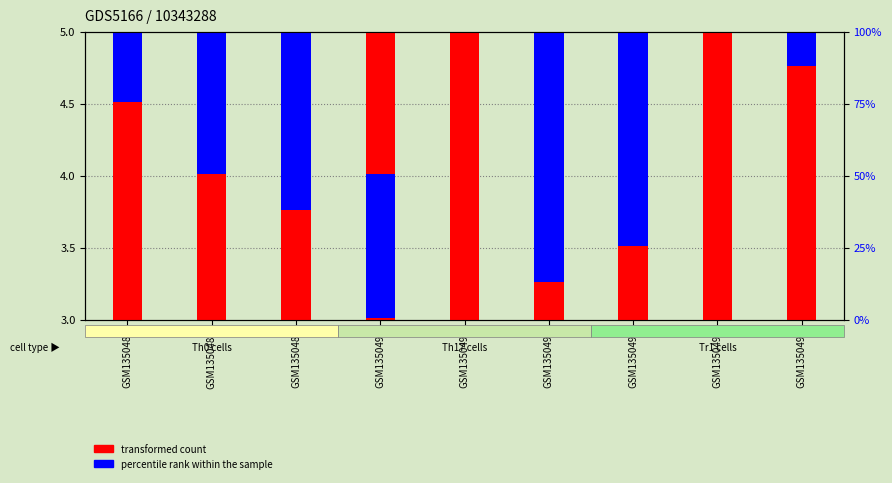

What is the value of the transformed count bar at the 5th from the left?

4.2